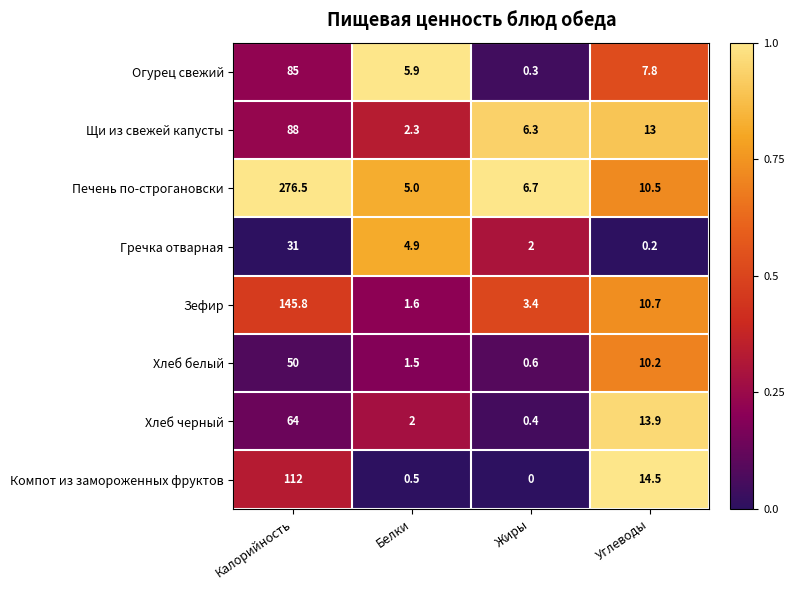

What is the difference between the maximum and minimum values in the Хлеб черный series?

63.6